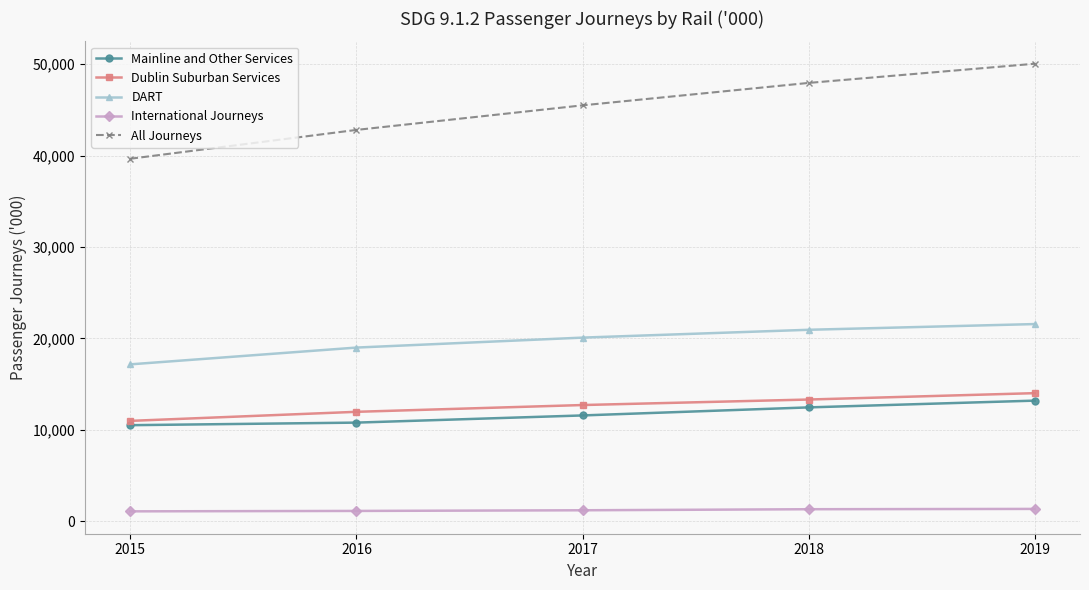

True or false: Mainline and Other Services and International Journeys cross at least once.

False